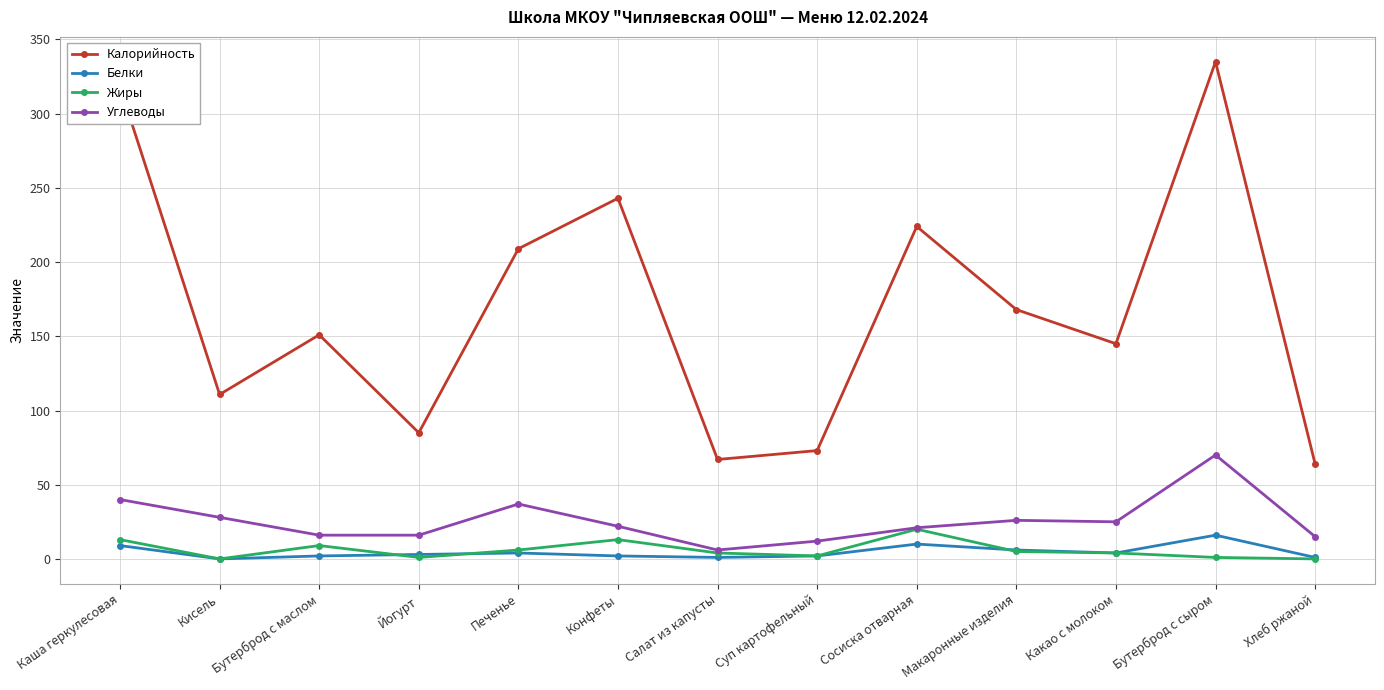

What is the label of the 3rd point from the right?

Какао с молоком